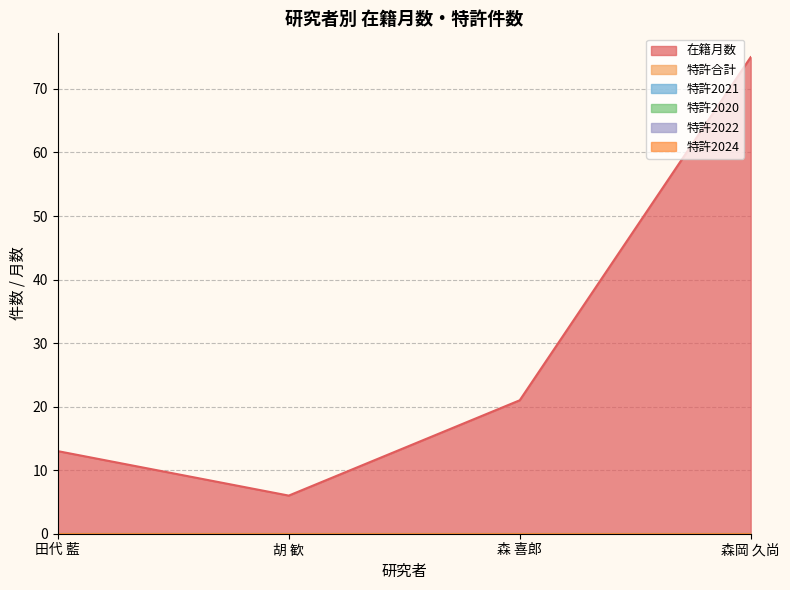

At which label does 特許2022 reach its minimum?

田代 藍